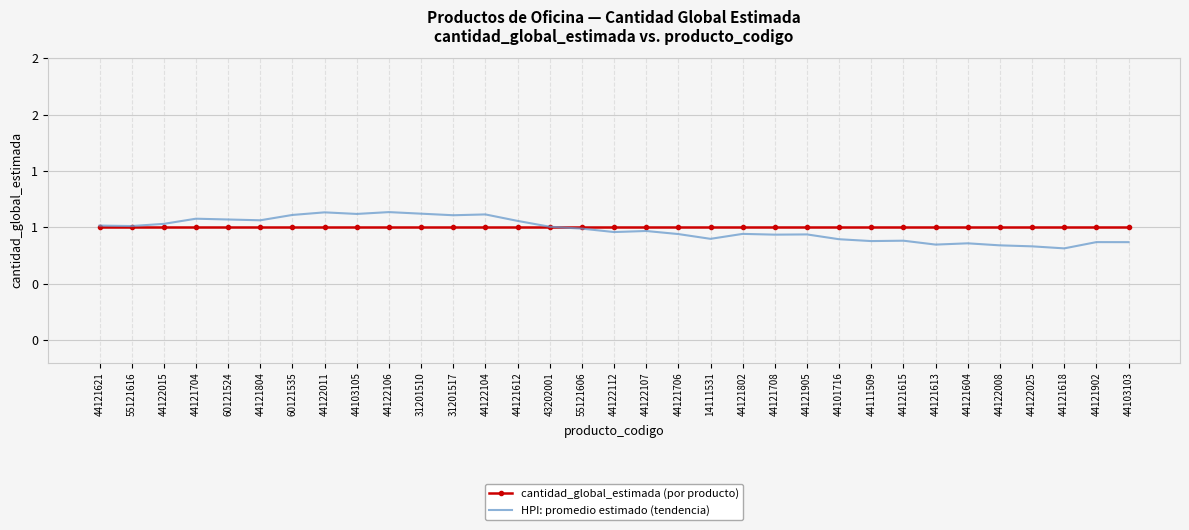

What is the spread (max minus min) of values at 44121706?

0.1